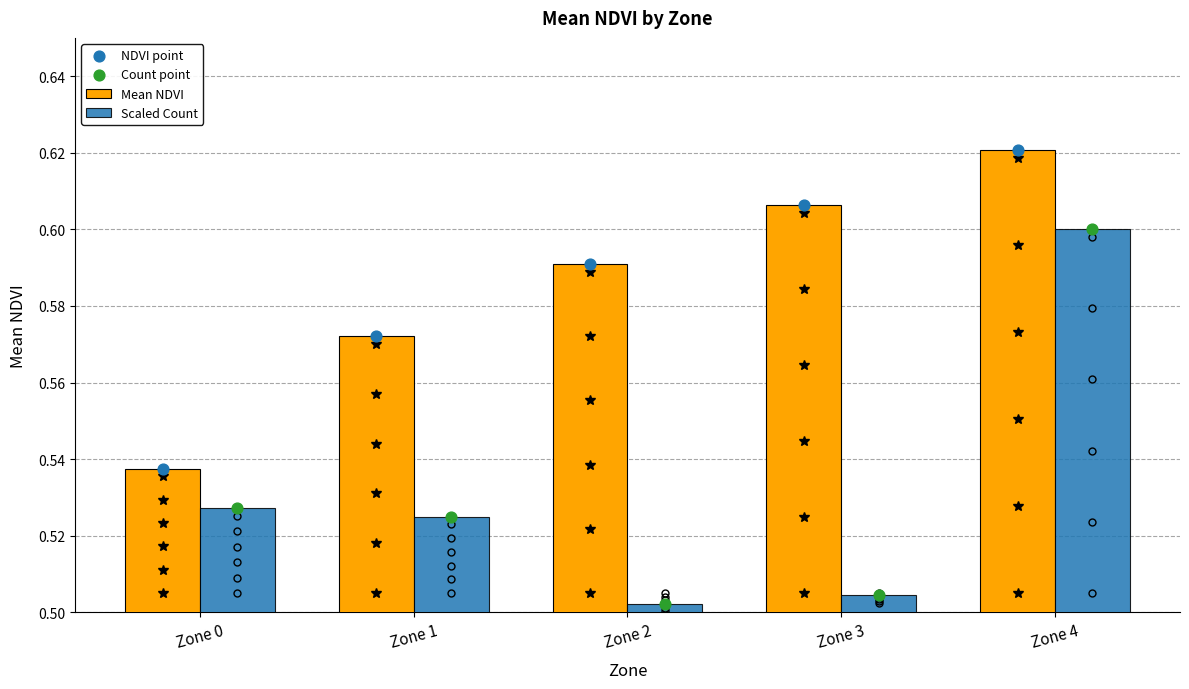

Which series has the widest spread of Y values?

Scaled Count